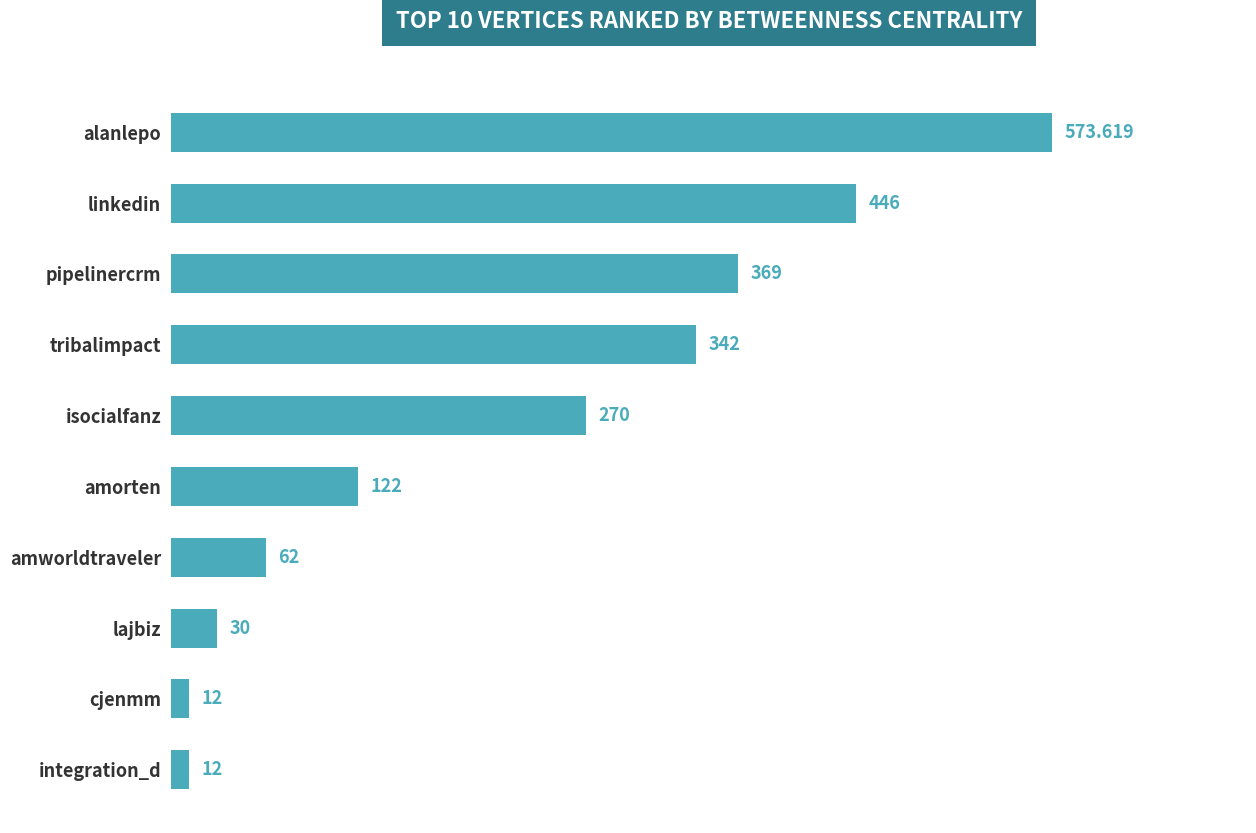

Between isocialfanz and linkedin, which is larger?

linkedin